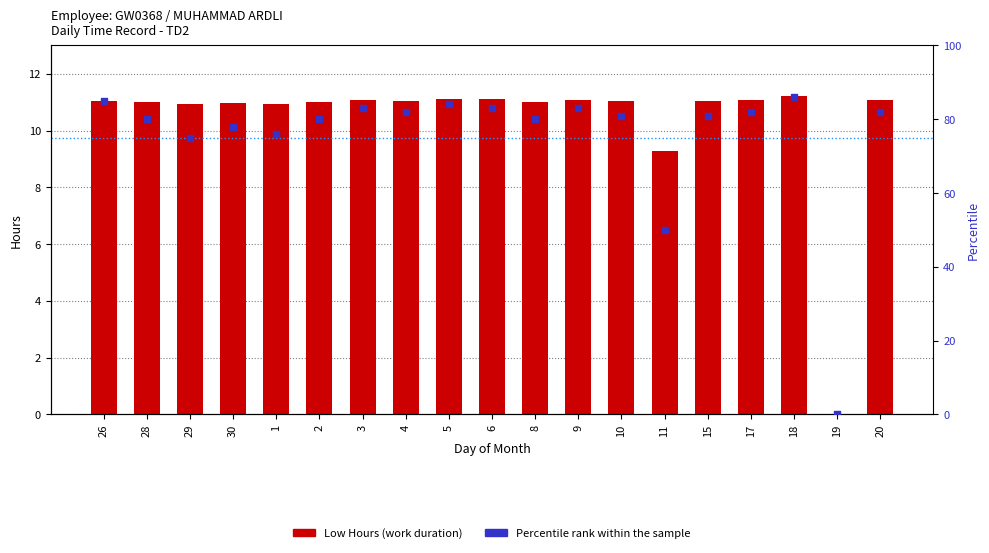

What is the total value across all series at 9?

94.1